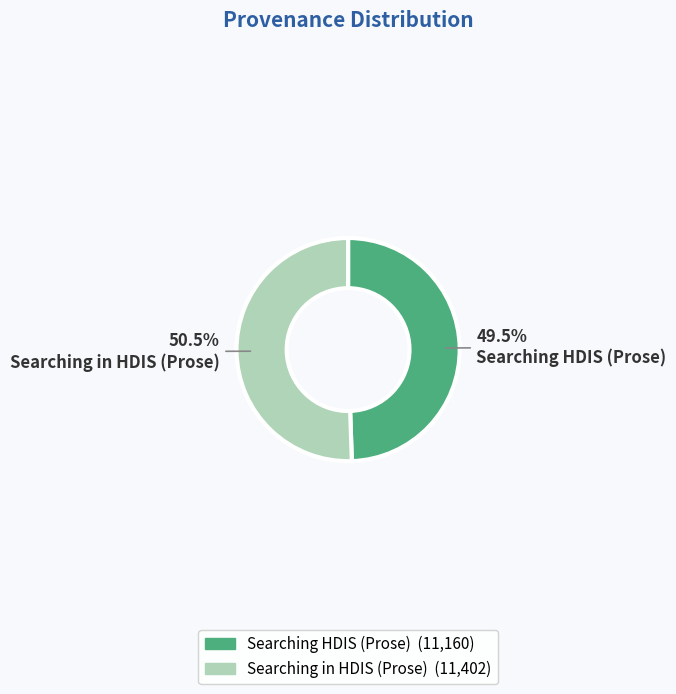

To the nearest percent, what is the difference between the largest and smallest slice percentages?

1%